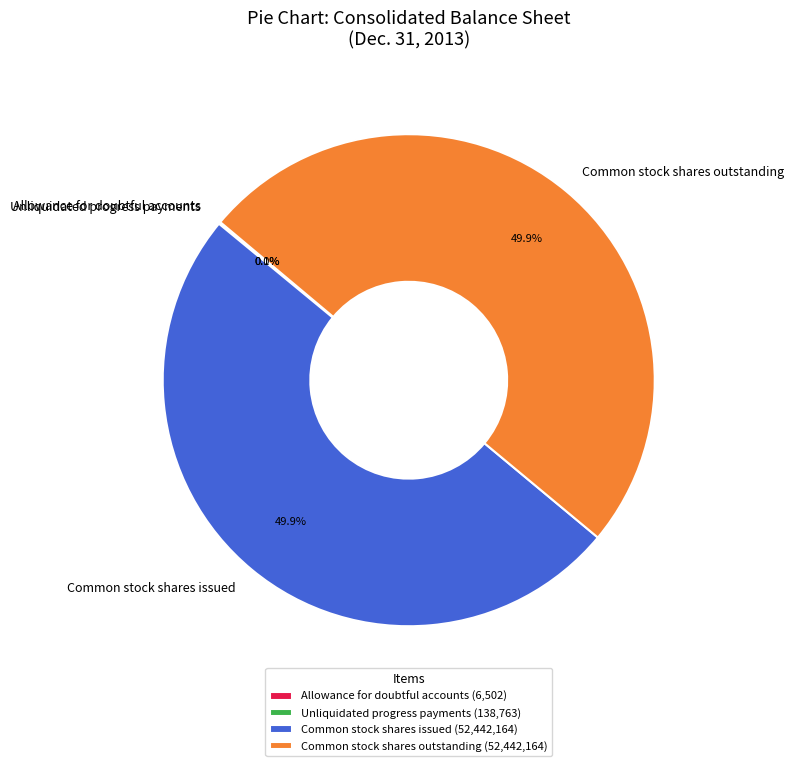

Approximately how many times larger is the value at Common stock shares issued compared to Common stock shares outstanding?

1.0